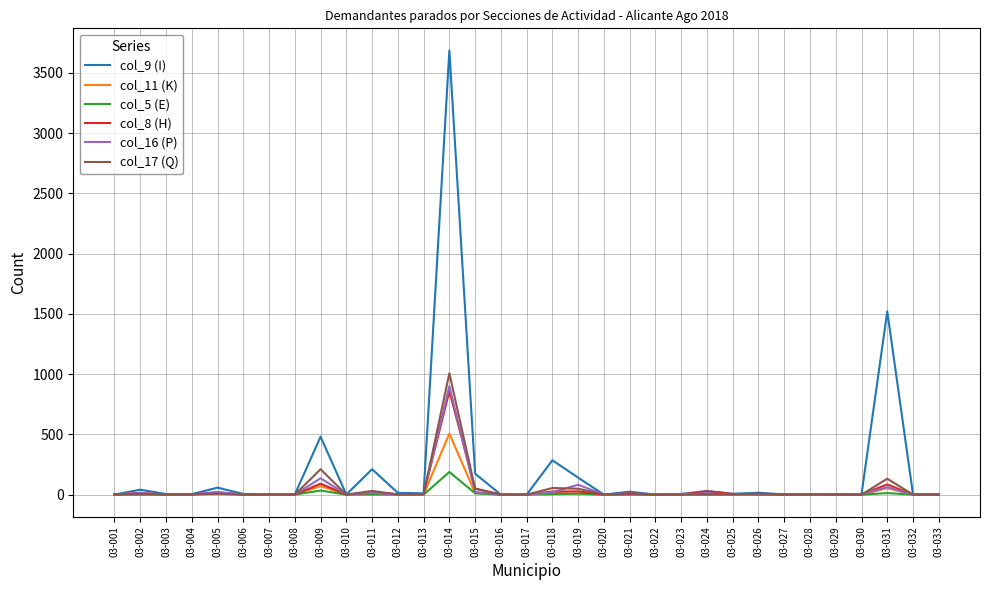

The value of col_11 (K) at 03-027 is 249. True or false?

False